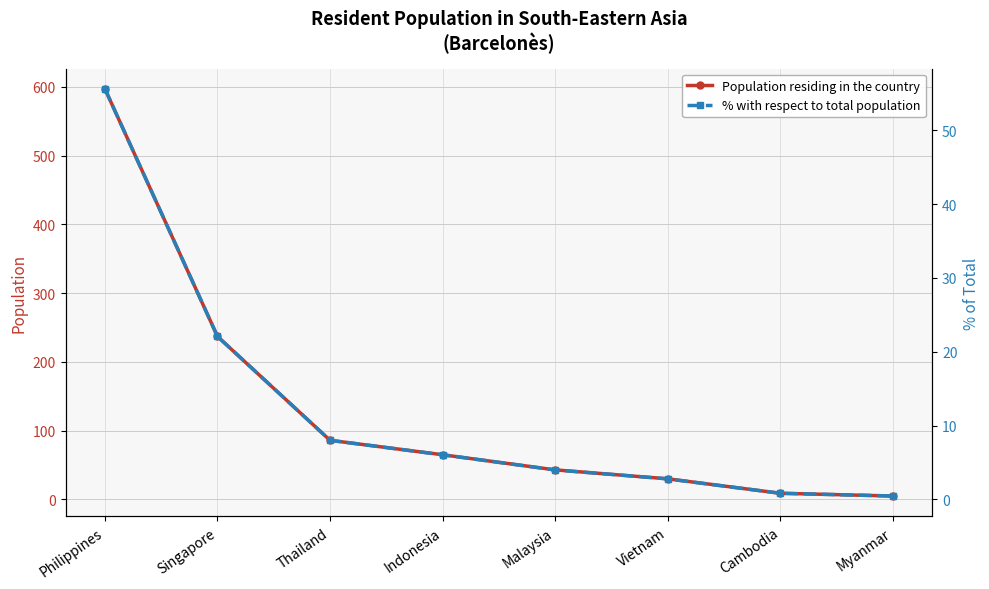

True or false: Population residing in the country and % with respect to total population intersect in this chart.

False